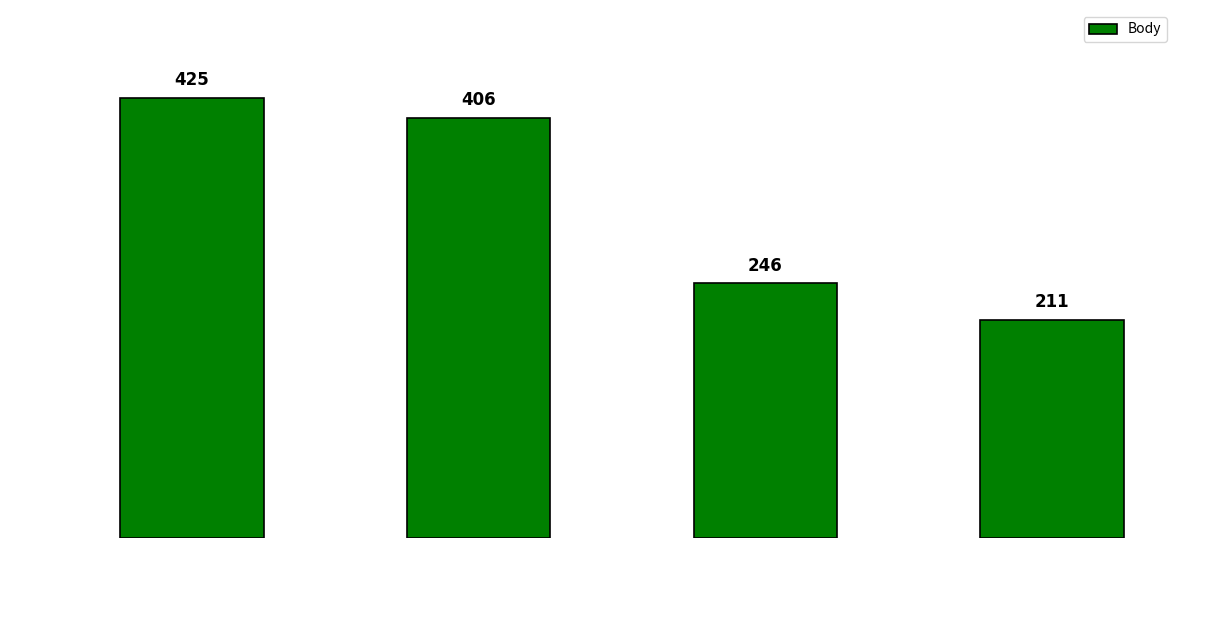

What is the difference between the second highest and second lowest values?

160